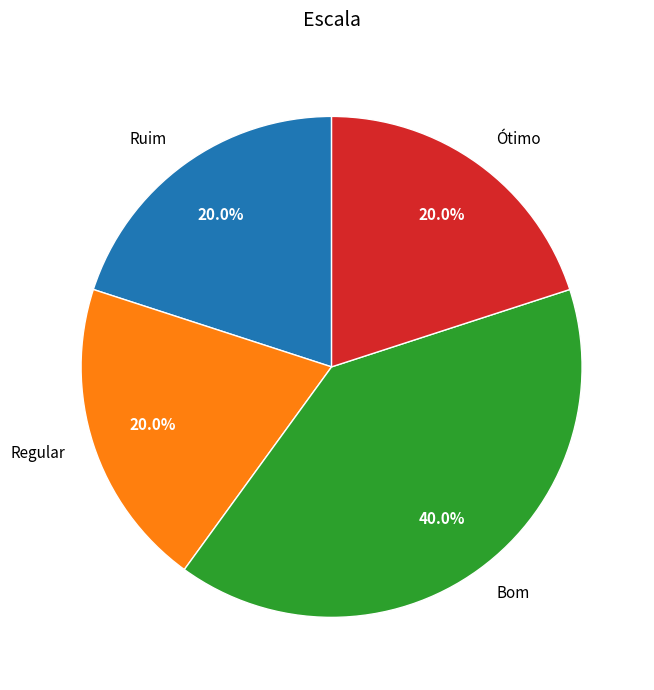

What is the largest slice in the pie chart?

Bom